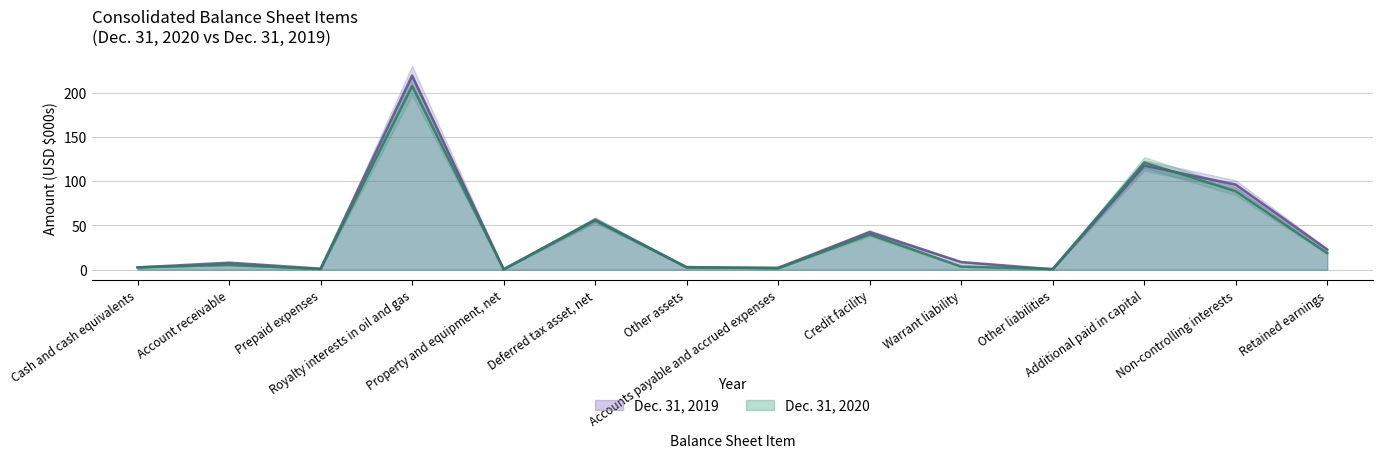

At which label does Dec. 31, 2020 first exceed 5?

Account receivable